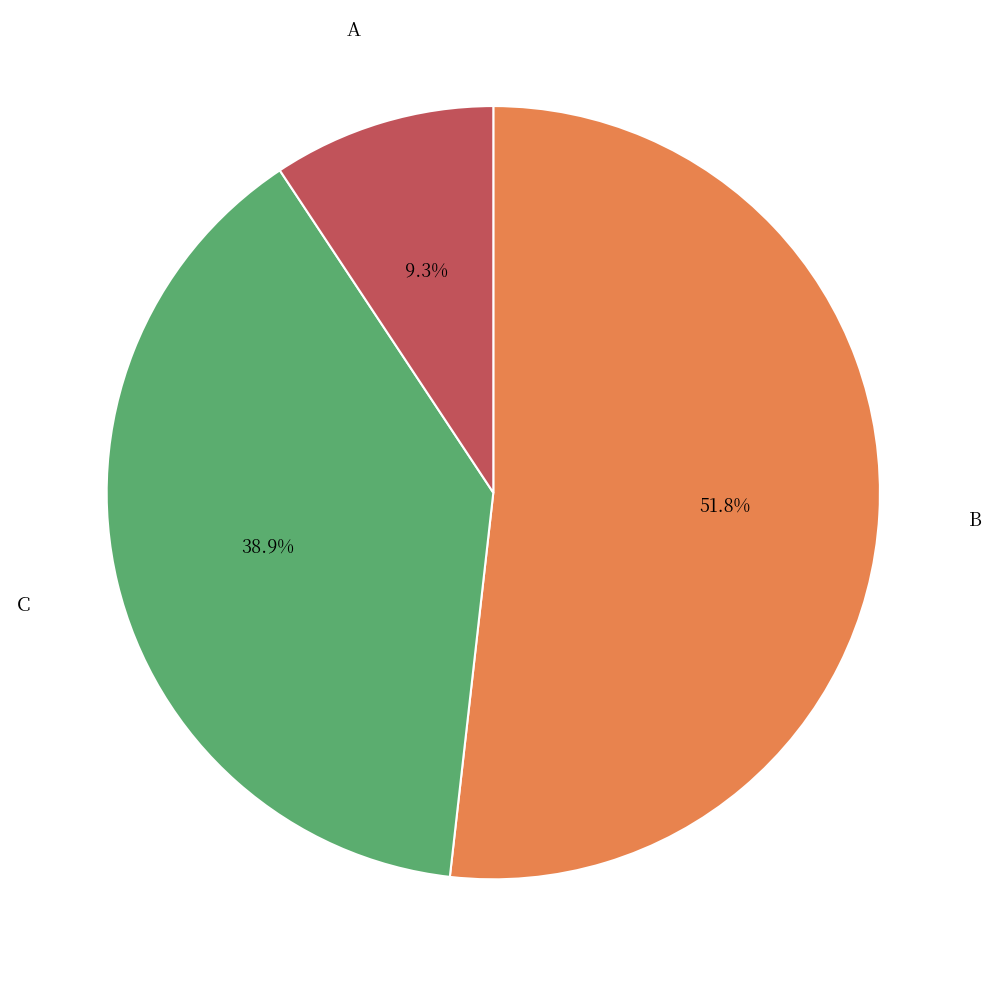

Is there any slice that represents more than half of the pie?

Yes